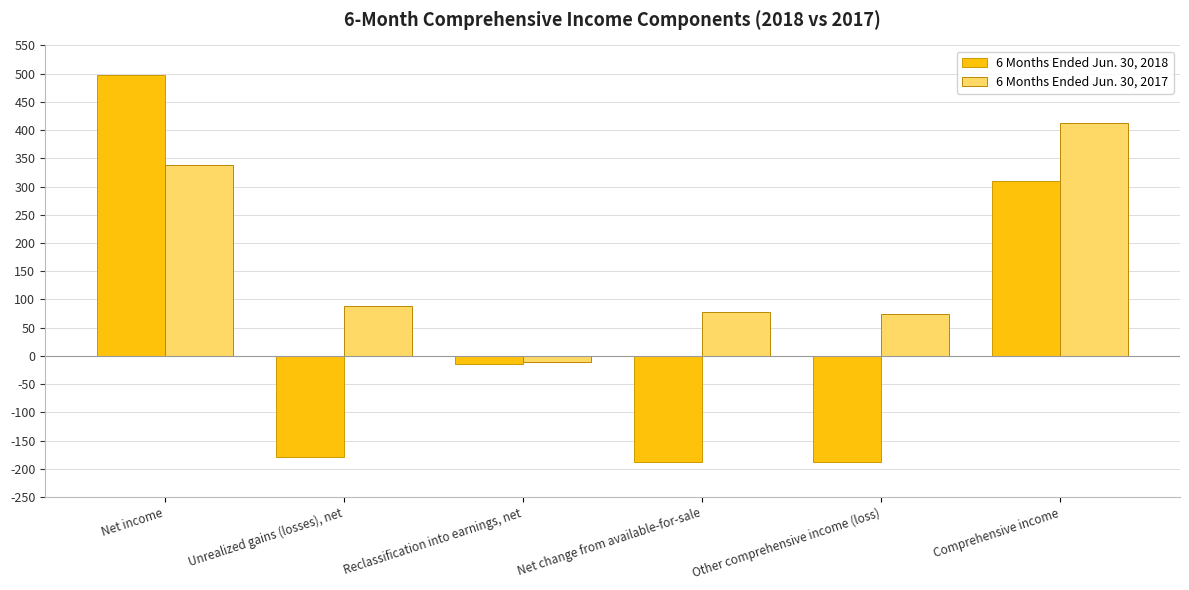

How many data points does each series have?

6